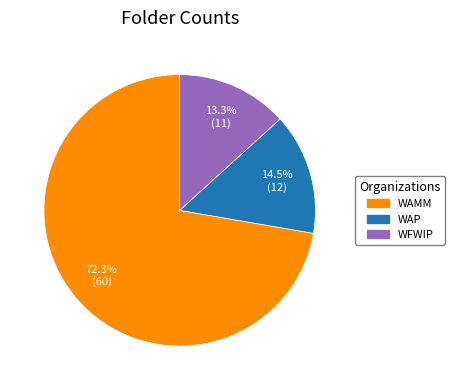

Rank the categories by value from highest to lowest.

WAMM, WAP, WFWIP